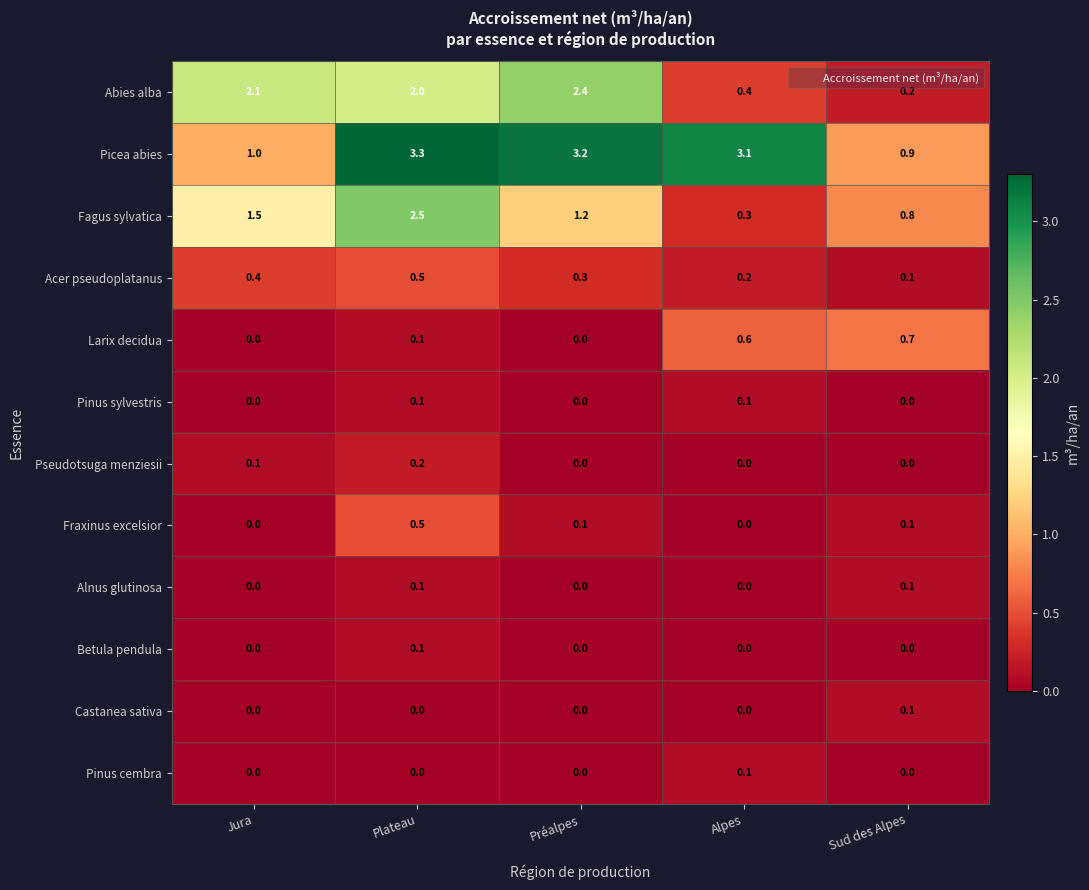

At which category does the chart reach its peak across all series?

Plateau